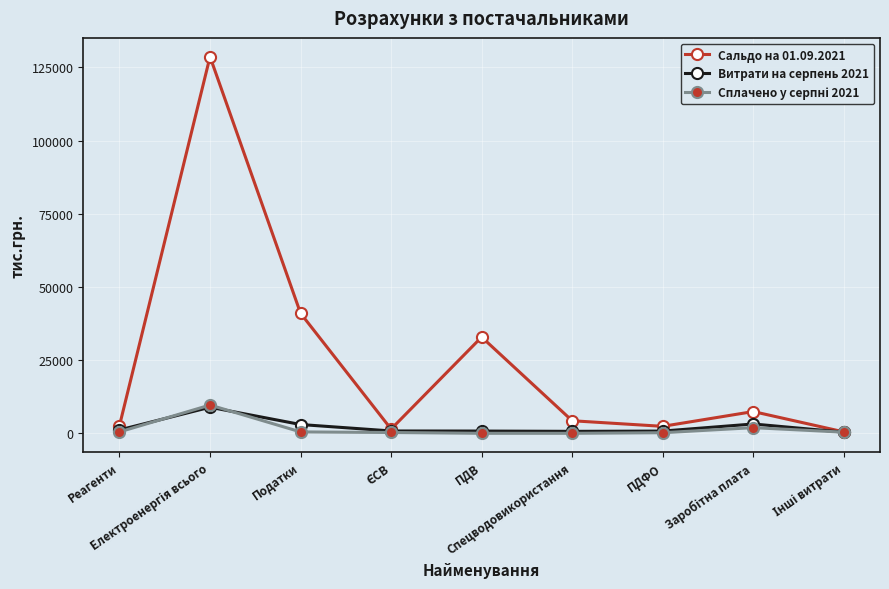

At how many categories does at least one series exceed 24558?

3